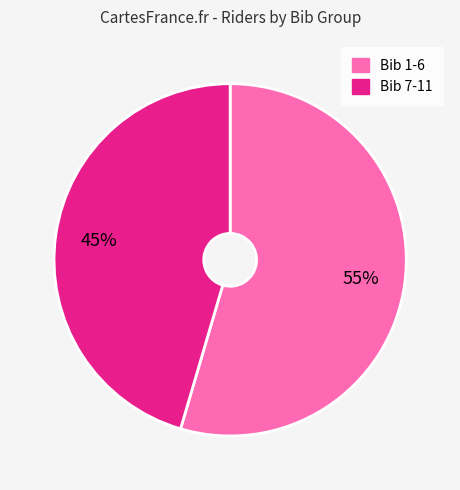

To the nearest percent, what is the average slice percentage?

50%